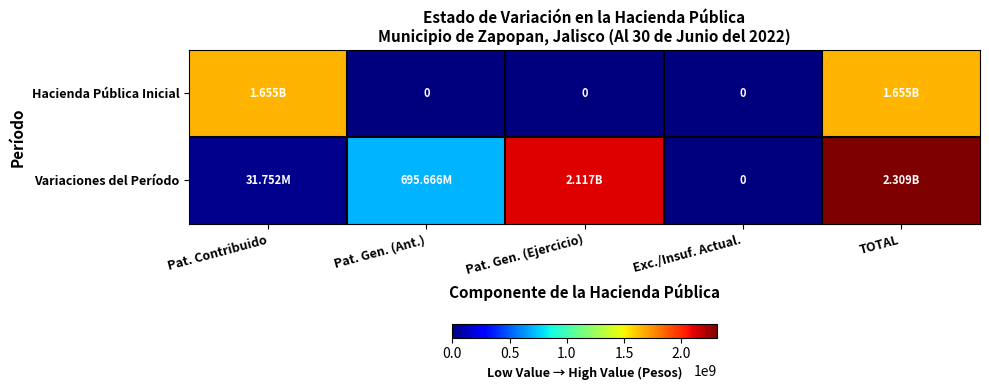

How many values in Variaciones del Período are above zero?

4